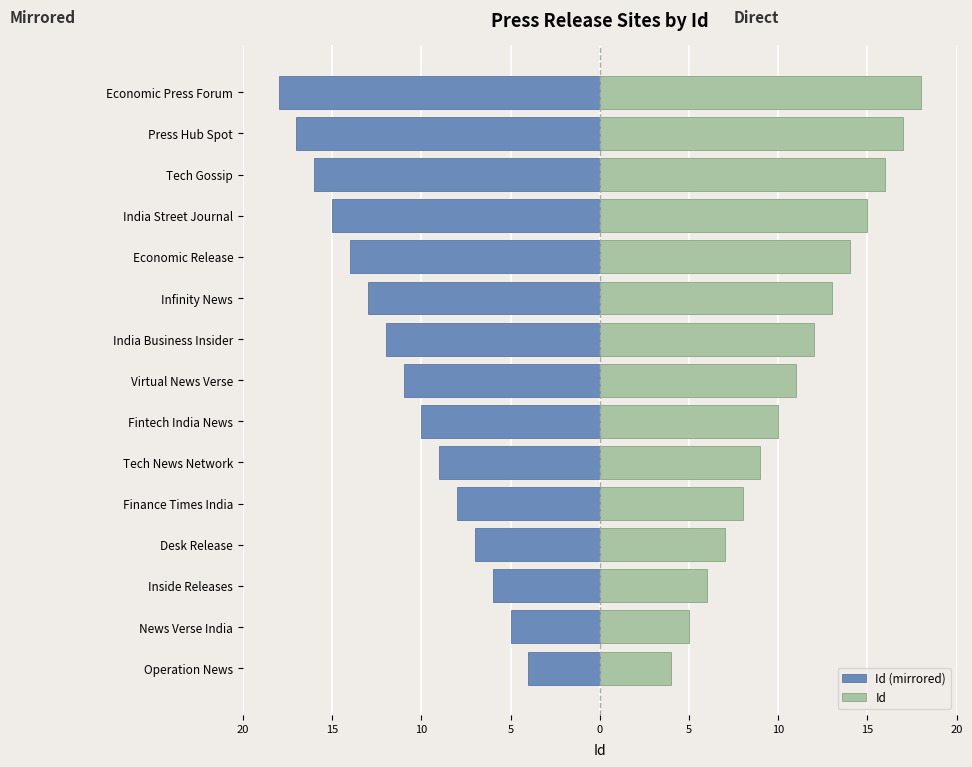

What value does the Id series have at Tech News Network, to the nearest 5?

10